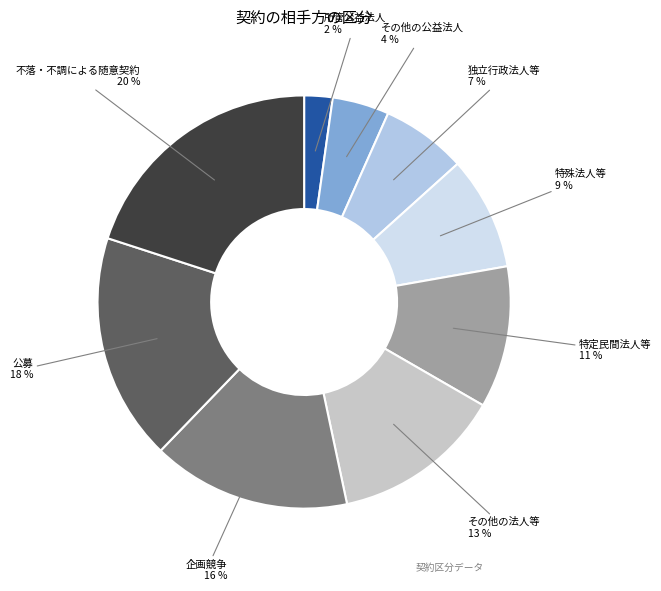

Does any single category account for the majority?

No